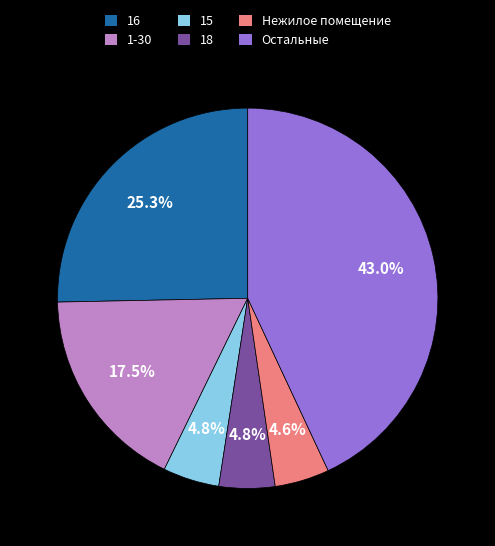

Combined, do 16 and 1-30 account for over 50%?

No